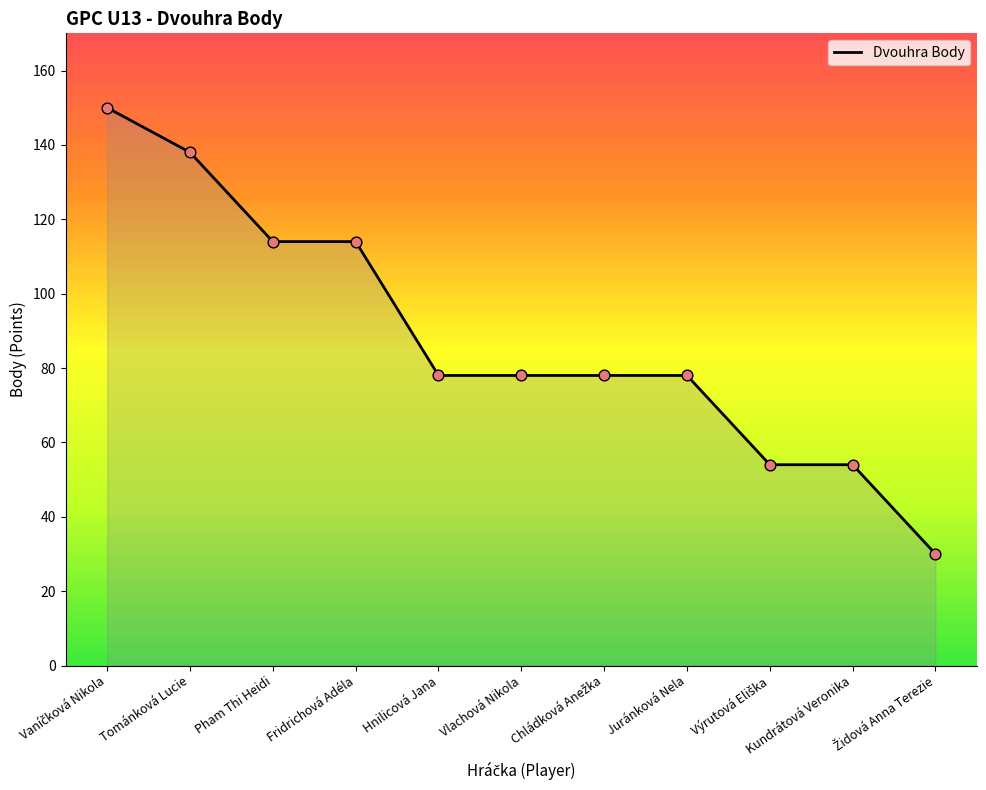

Between Fridrichová Adéla and Juránková Nela, which is larger?

Fridrichová Adéla